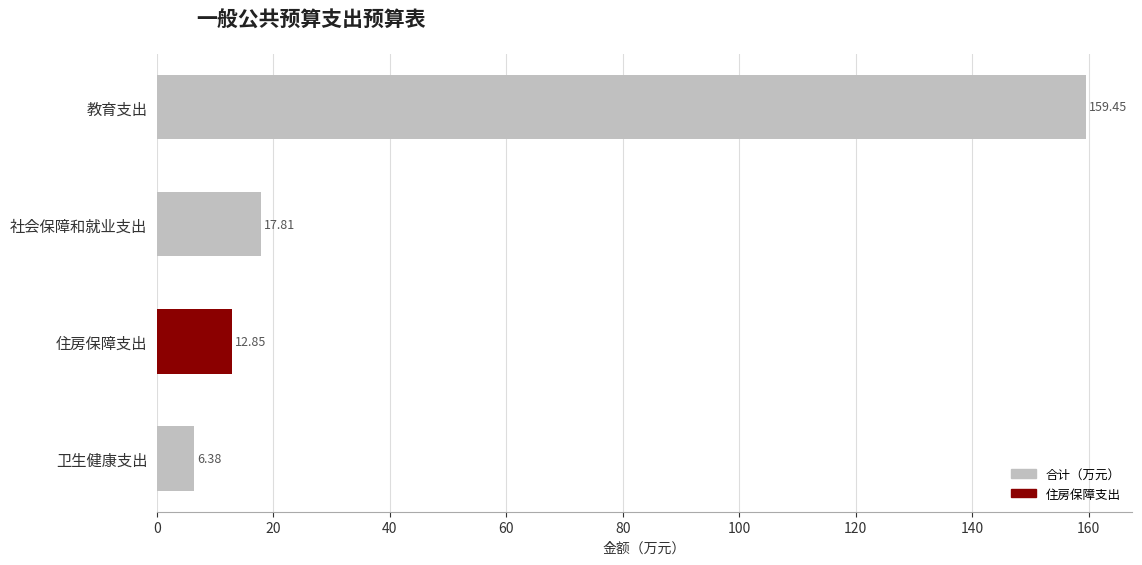

What is the average value?

49.1